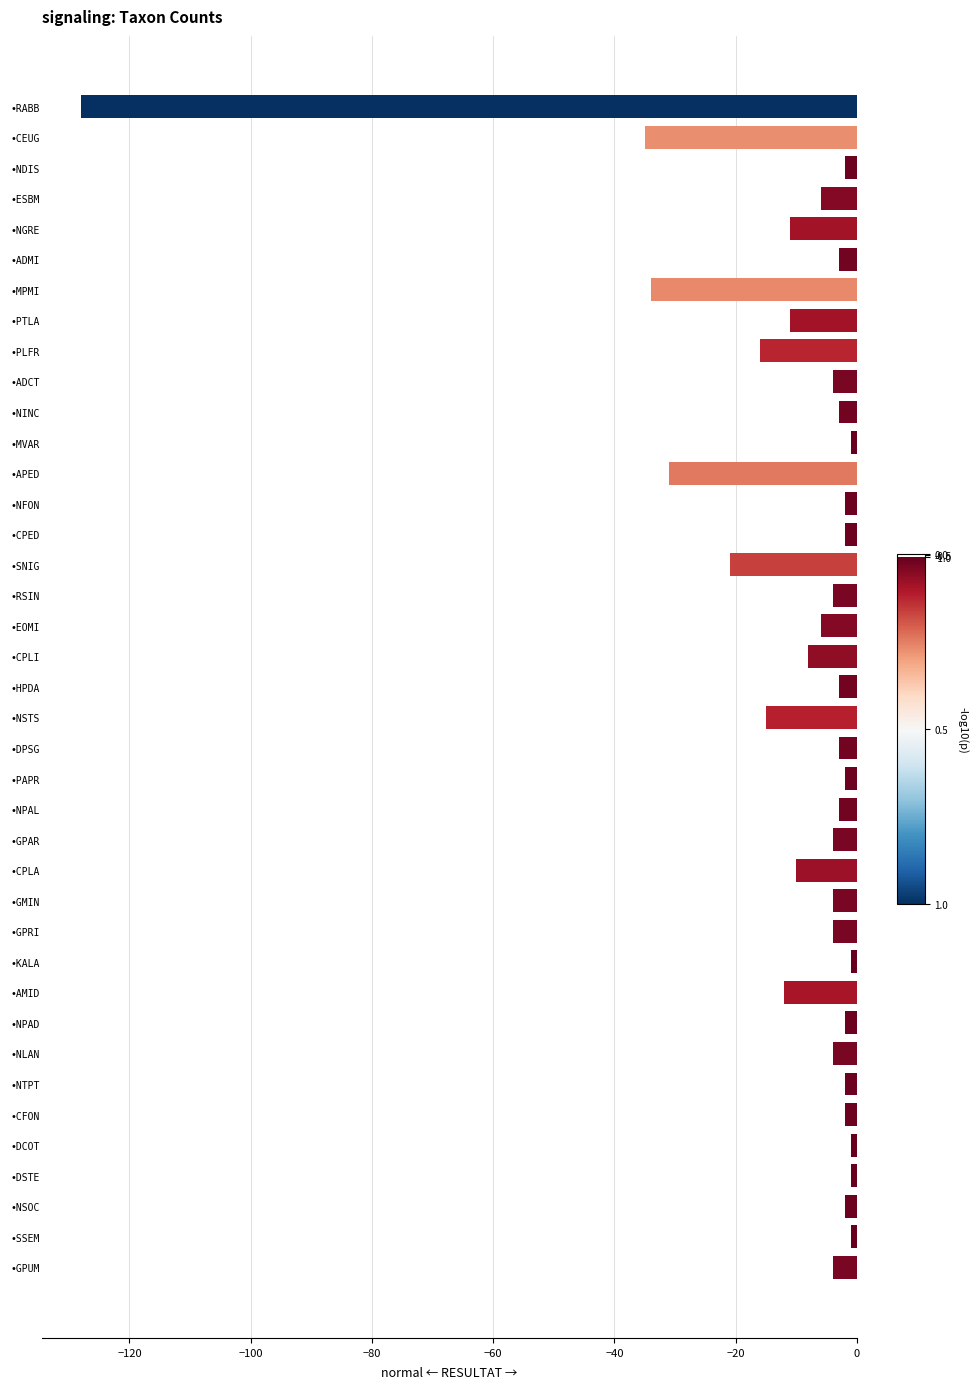

What is the change in value from •SNIG to •AMID?

+9